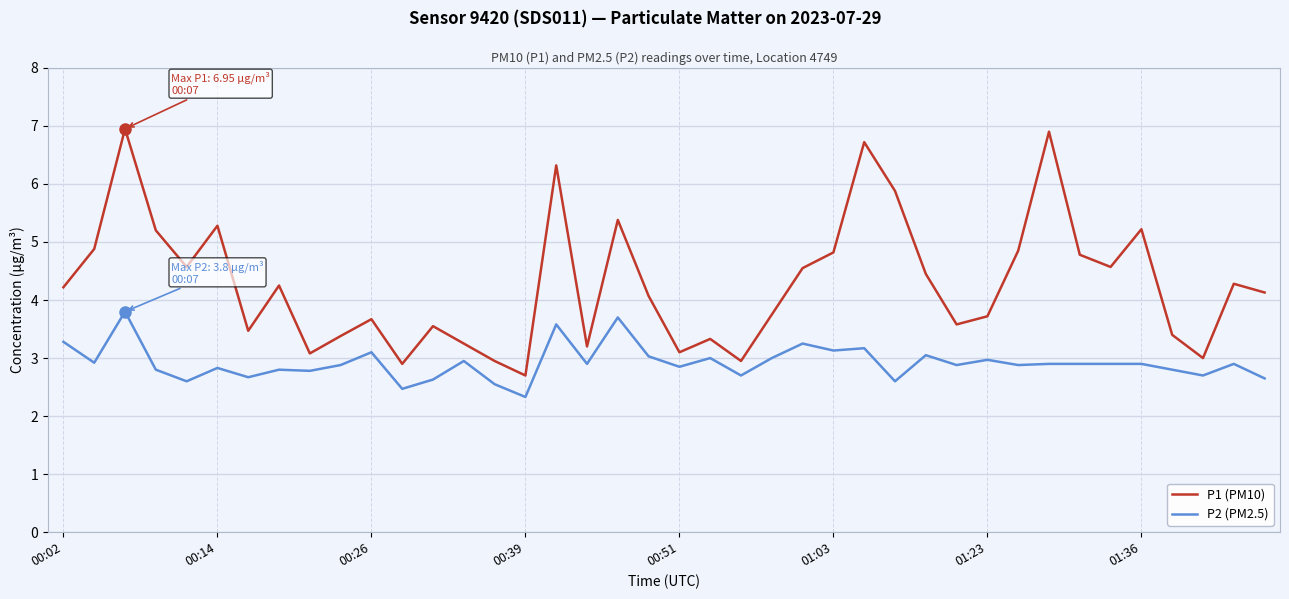

Which series has the widest spread of values?

P1 (PM10)